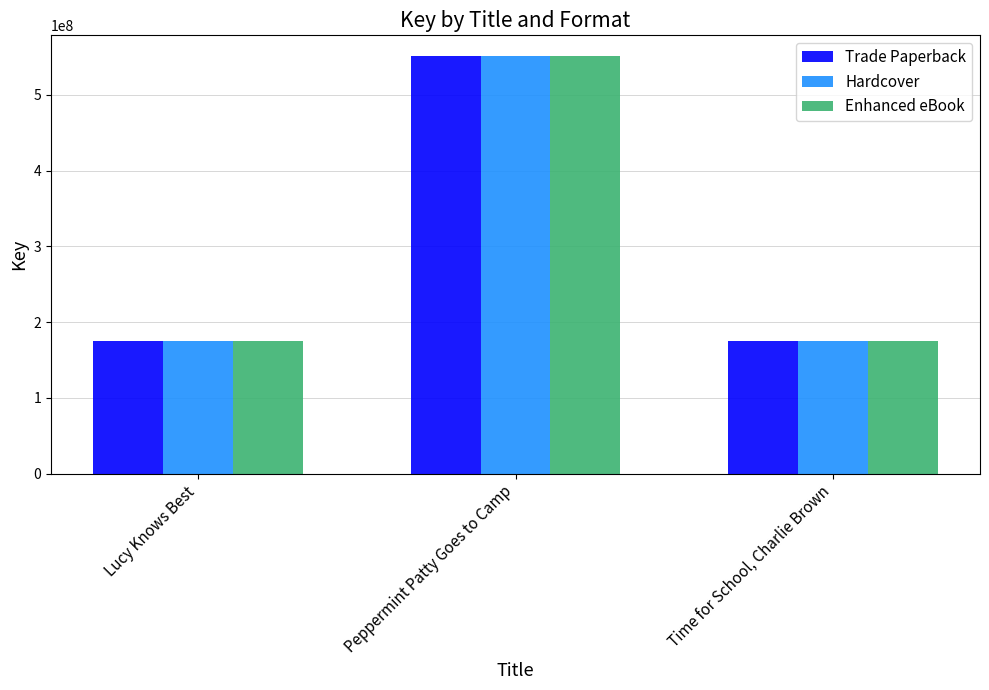

What is the minimum value for Enhanced eBook?

174815179